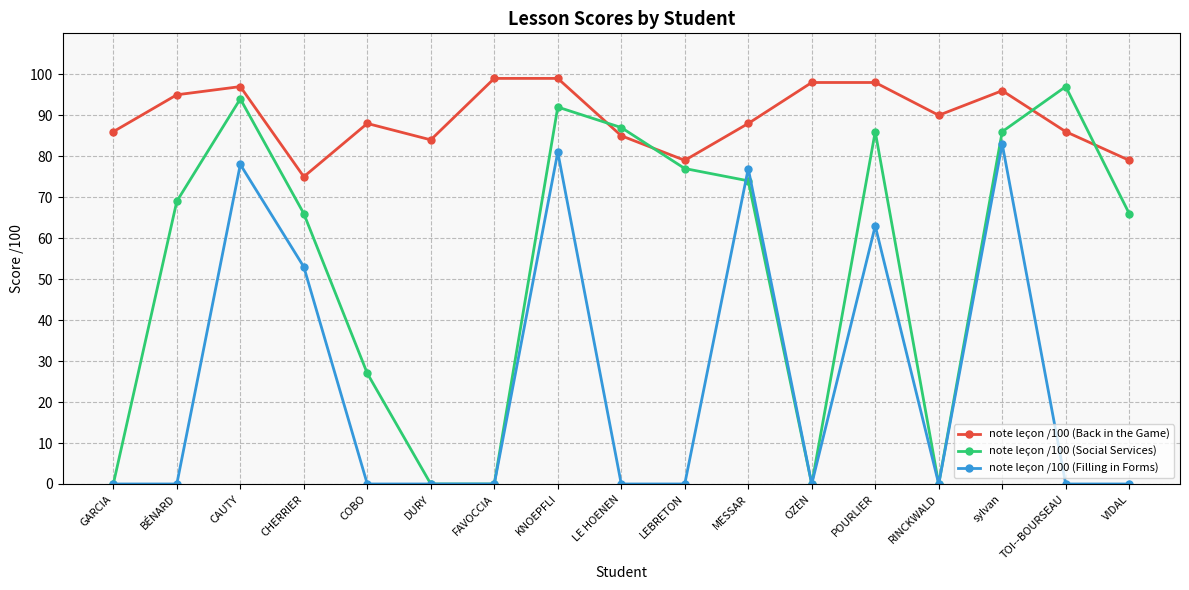

What is the difference between the note leçon /100 (Social Services) values at FAVOCCIA and MESSAR?

74